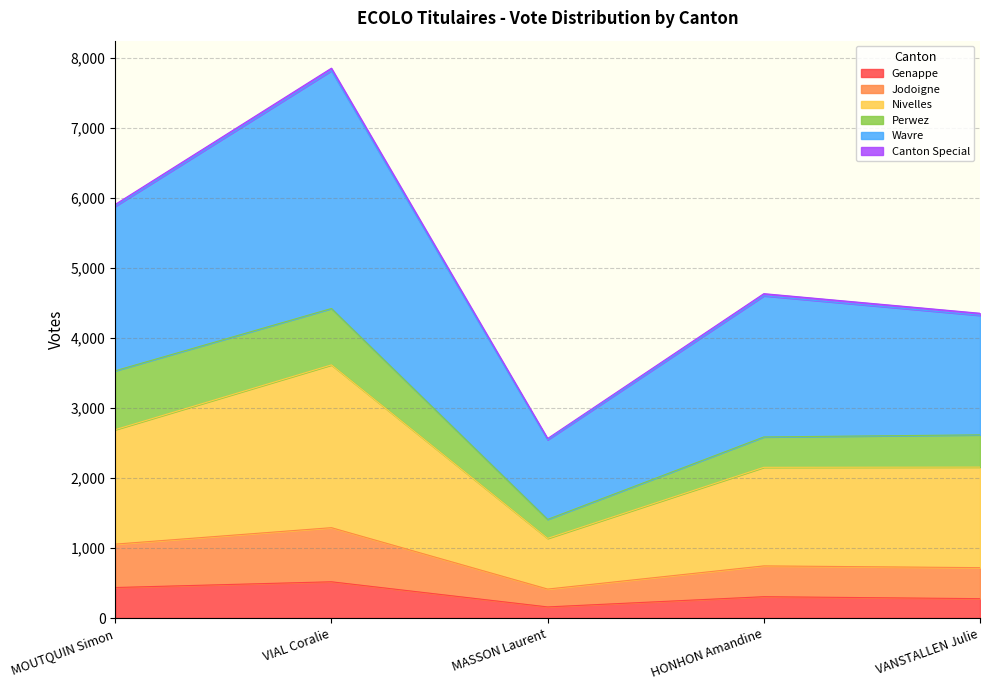

True or false: Genappe has more than 2 points higher than both neighbors.

False